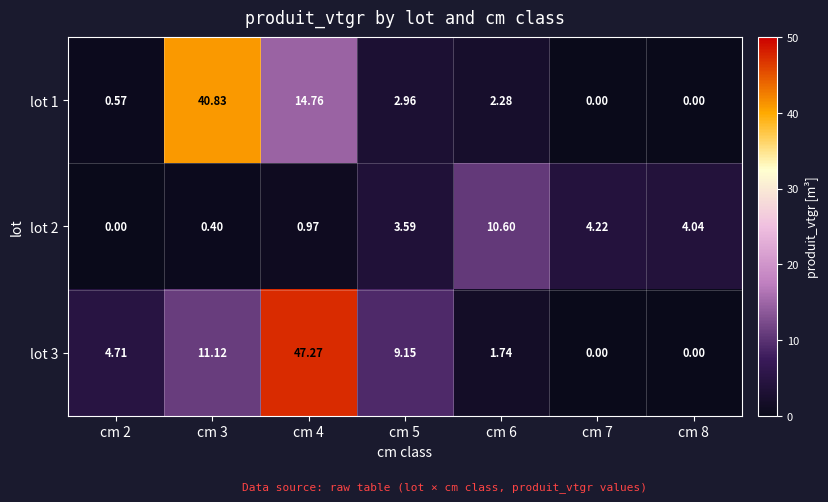

Is the value of lot 1 at cm 4 greater than the value of lot 2 at cm 2?

Yes